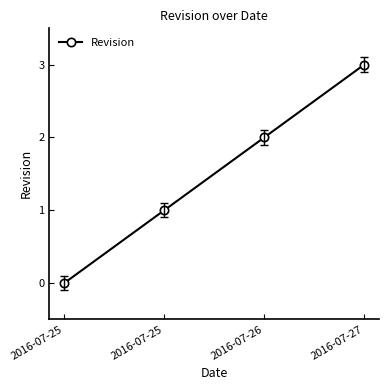

Reading left to right, list all the values displayed in this chart.

0	1	2	3